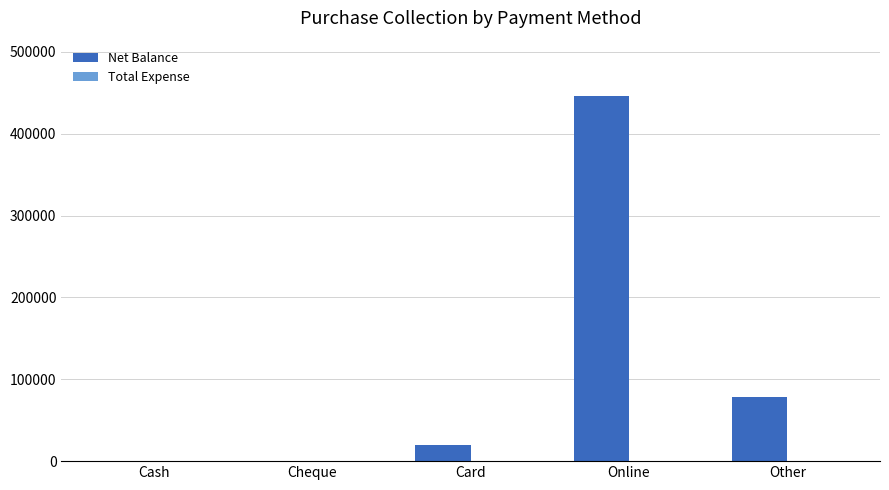

Are the bars horizontal?

No